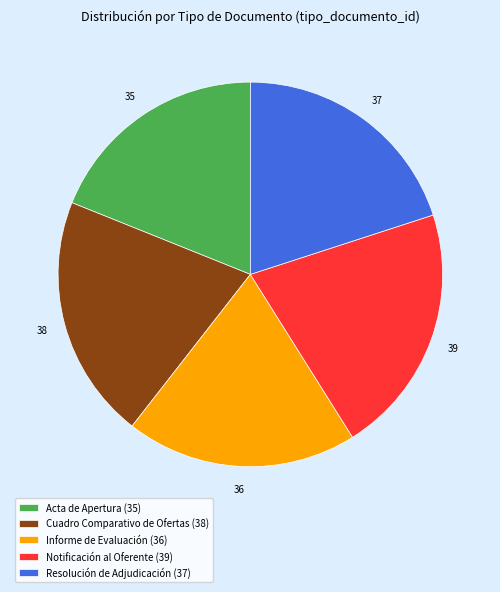

Does Resolución de Adjudicación represent more than half of the total?

No